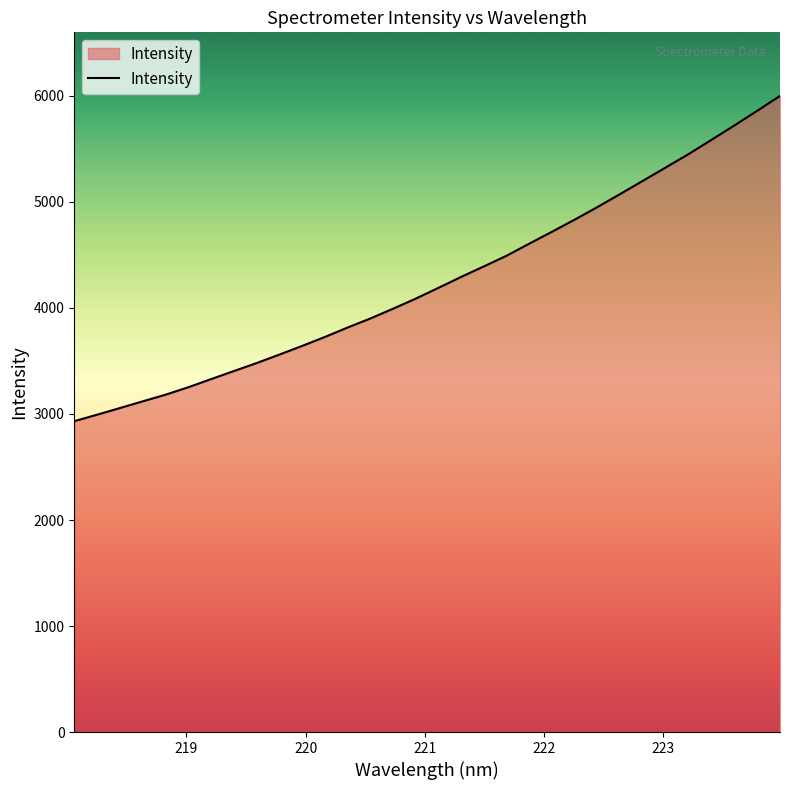

True or false: there are more than 1 points higher than both neighbors.

False